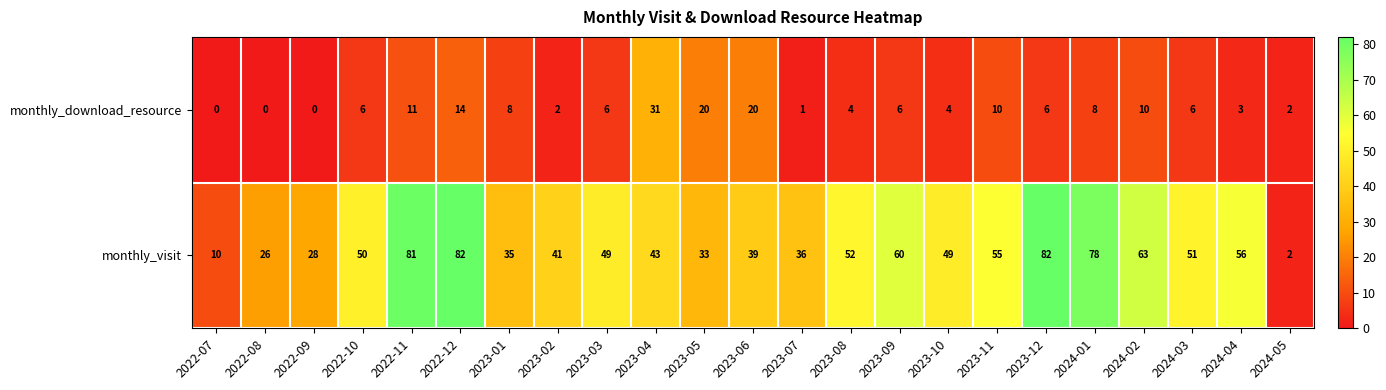

Where does the monthly_visit series first go above 49?

2022-10